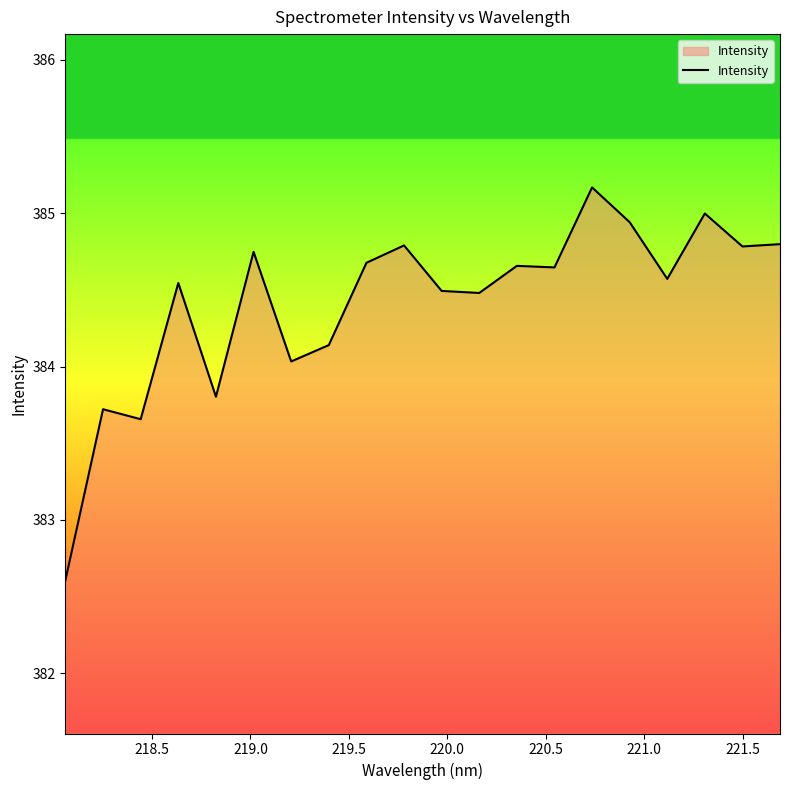

What is the difference between the second highest and minimum values?

2.4